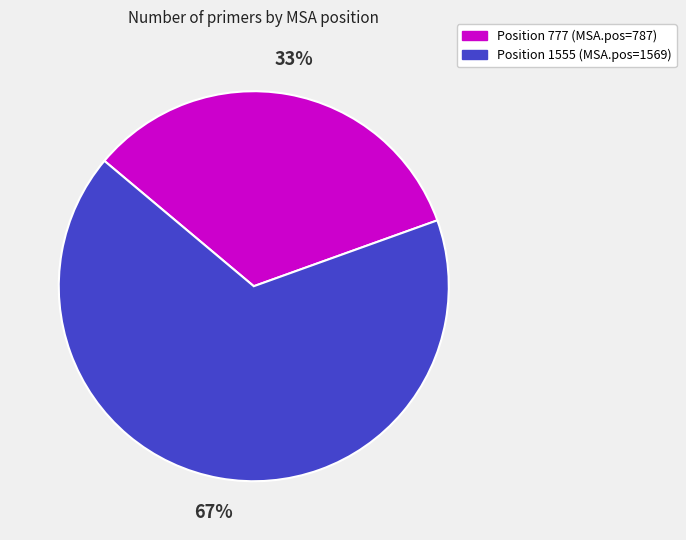

How many segments does this pie chart have?

2